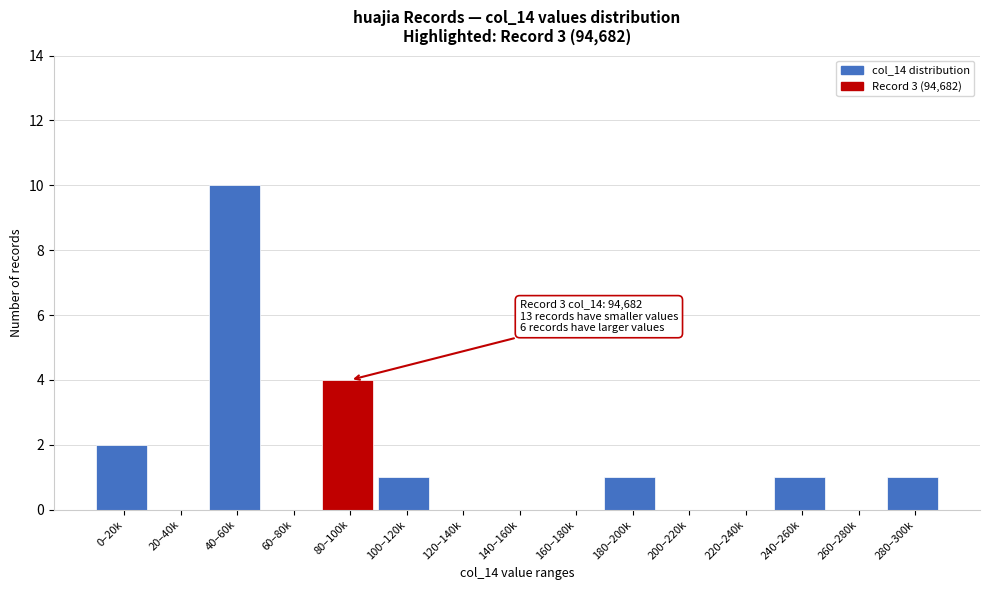

Reading left to right, what are all the values shown in this chart?

0–20k=2	20–40k=0	40–60k=10	60–80k=0	80–100k=4	100–120k=1	120–140k=0	140–160k=0	160–180k=0	180–200k=1	200–220k=0	220–240k=0	240–260k=1	260–280k=0	280–300k=1